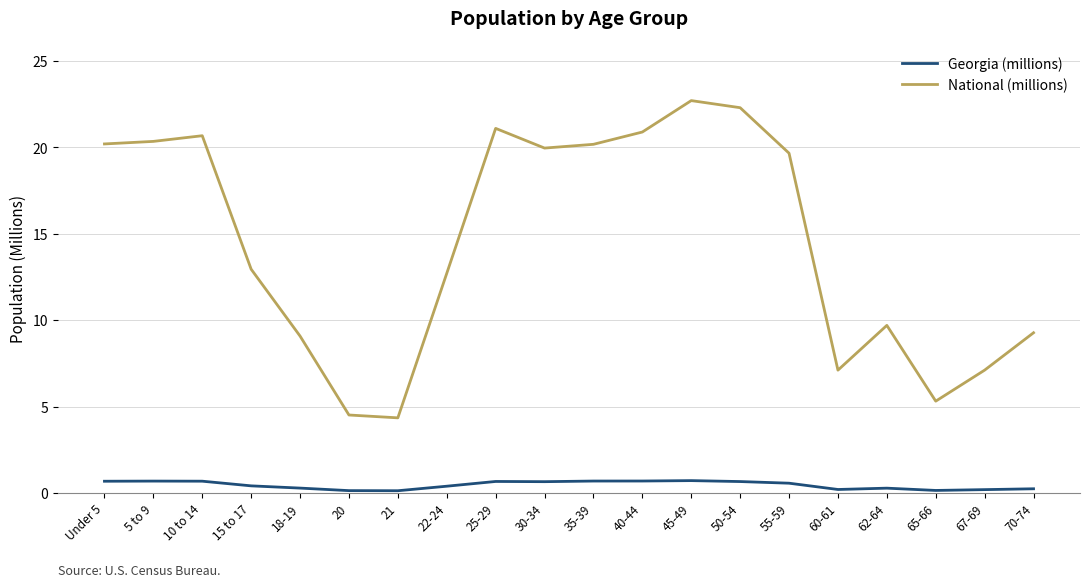

How many interior local peaks does the National (millions) series have?

4